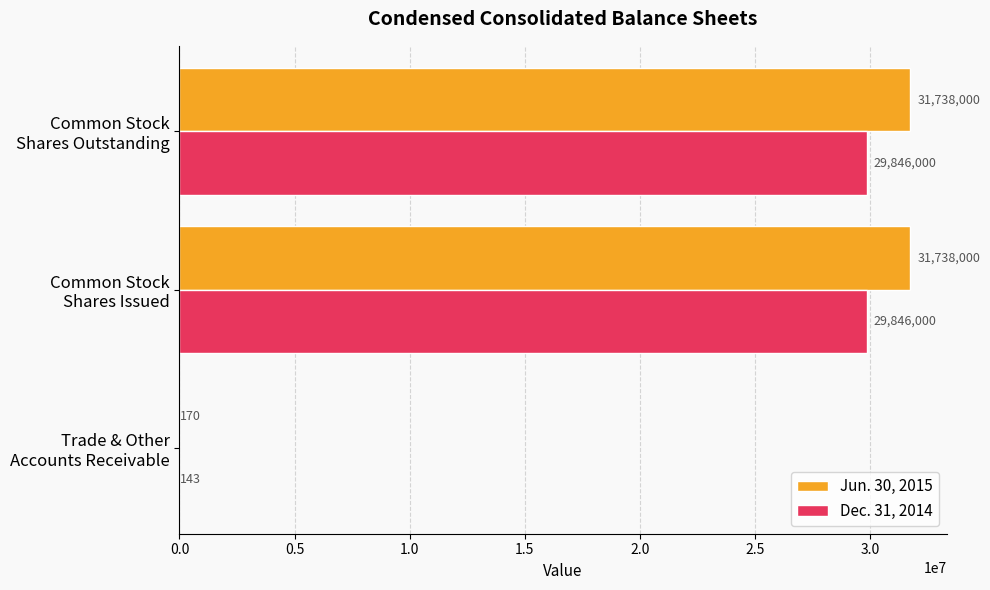

How many Dec. 31, 2014 values are between 143 and 29846000?

3